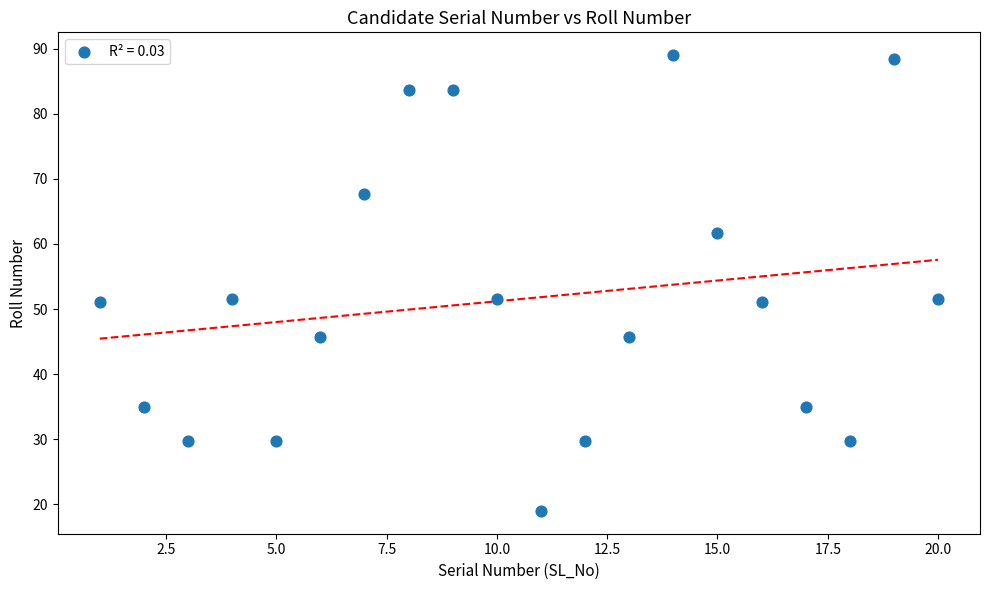

What is the range of X values (max minus min)?

19.0